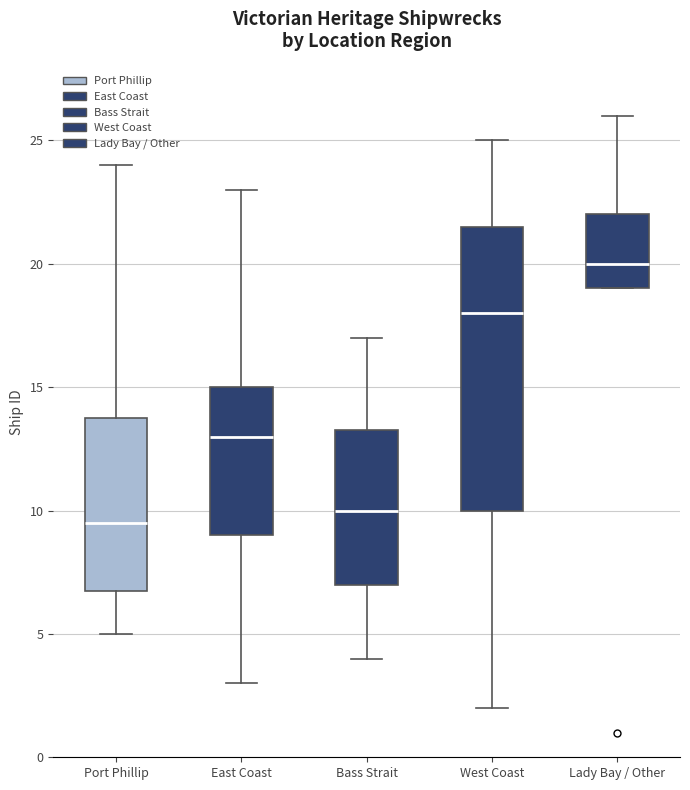

Reading left to right, read every box against the y-axis: the position of its median line, the range the box covers, and the ends of its whiskers. The values are not printed on the chart, so give them approximately, as read against the axis.

Port Phillip: median 9.5, box 7.0 to 14.0, whiskers 5.0 to 24.0
East Coast: median 13.0, box 9.0 to 15.0, whiskers 3.0 to 23.0
Bass Strait: median 10.0, box 7.0 to 13.5, whiskers 4.0 to 17.0
West Coast: median 18.0, box 10.0 to 21.5, whiskers 2.0 to 25.0
Lady Bay / Other: median 20.0, box 19.0 to 22.0, whiskers 19.0 to 26.0